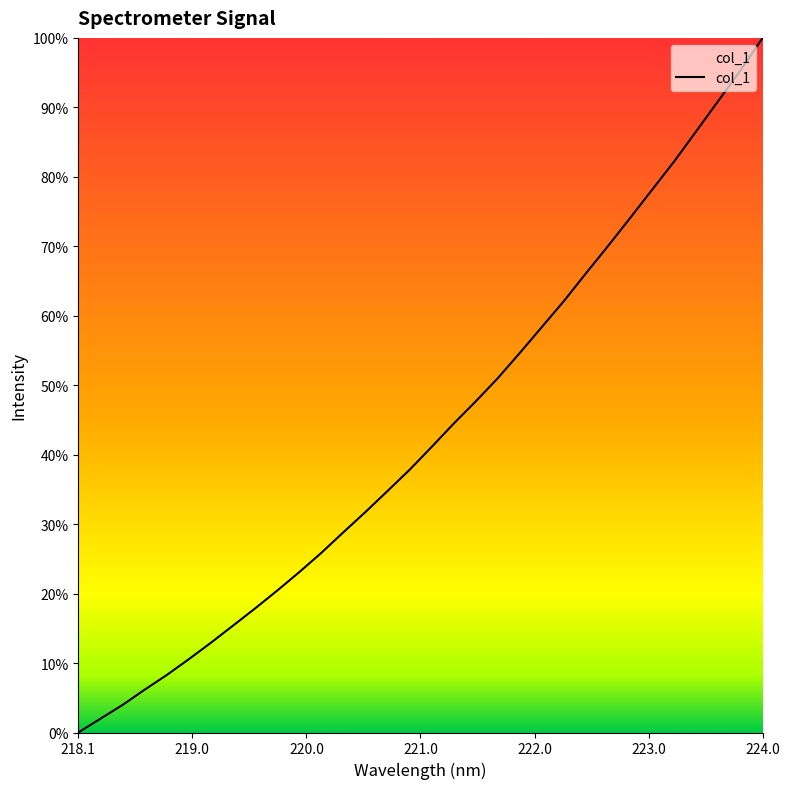

Does the chart display data point markers on the line(s)?

No